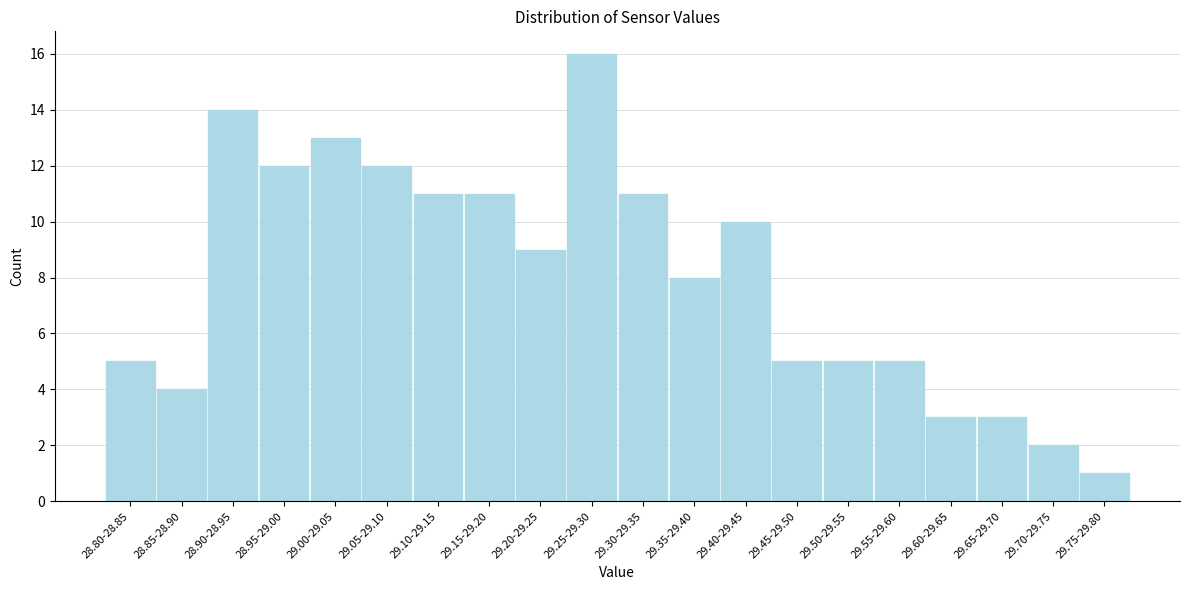

Reading left to right, extract all data points from this chart.

28.80-28.85=5	28.85-28.90=4	28.90-28.95=14	28.95-29.00=12	29.00-29.05=13	29.05-29.10=12	29.10-29.15=11	29.15-29.20=11	29.20-29.25=9	29.25-29.30=16	29.30-29.35=11	29.35-29.40=8	29.40-29.45=10	29.45-29.50=5	29.50-29.55=5	29.55-29.60=5	29.60-29.65=3	29.65-29.70=3	29.70-29.75=2	29.75-29.80=1